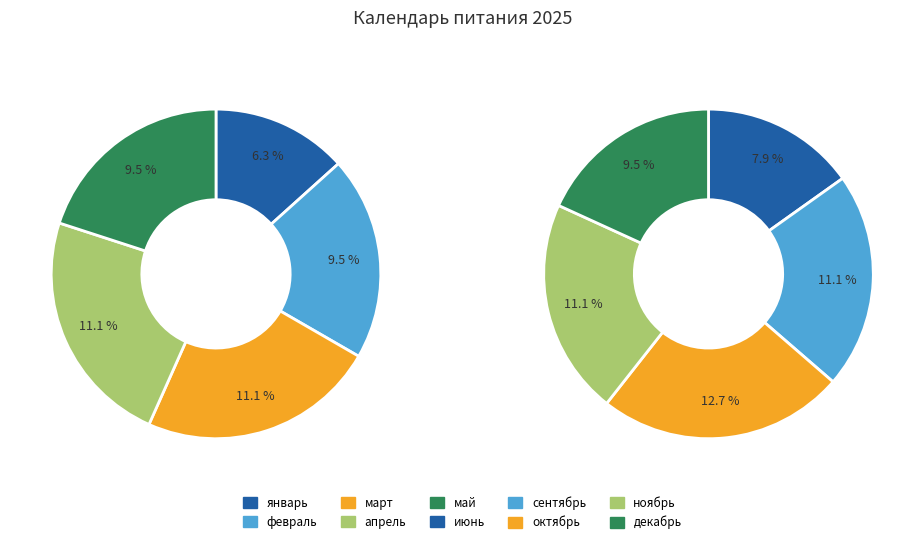

Which category has the biggest portion of the pie?

октябрь